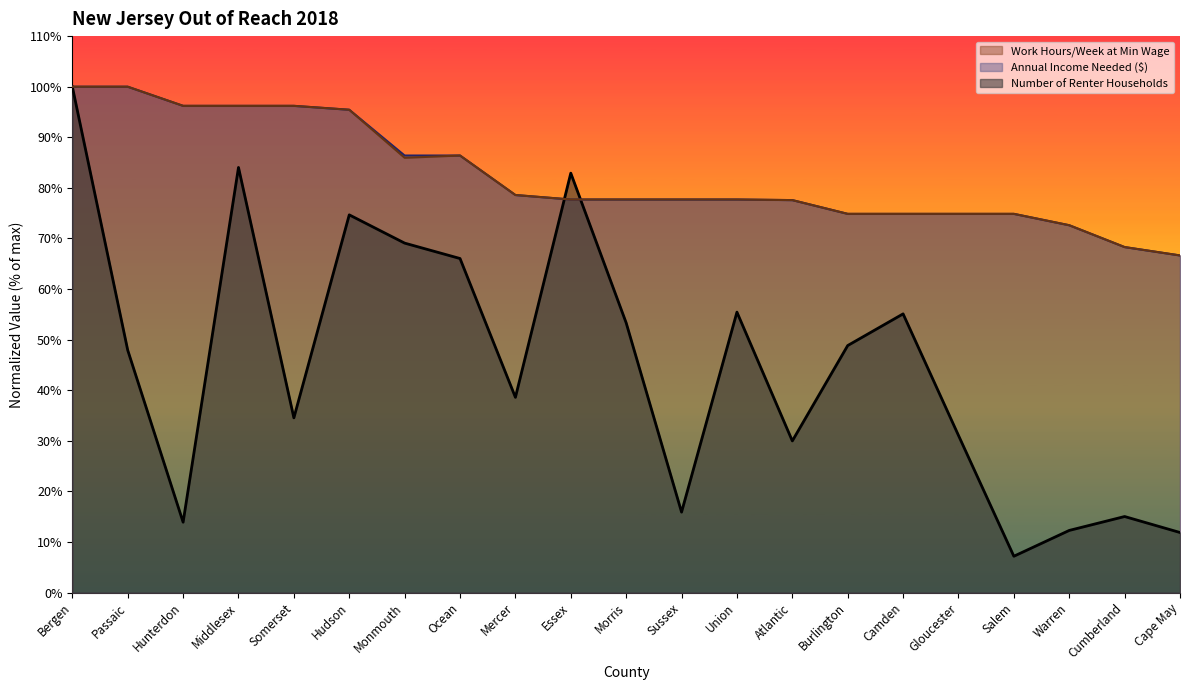

The value of Work Hours/Week at Min Wage at Union is 139.4. True or false?

False